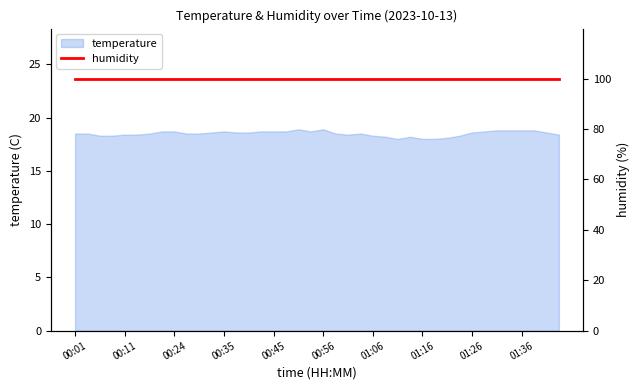

What is the sum of all values?

740.4